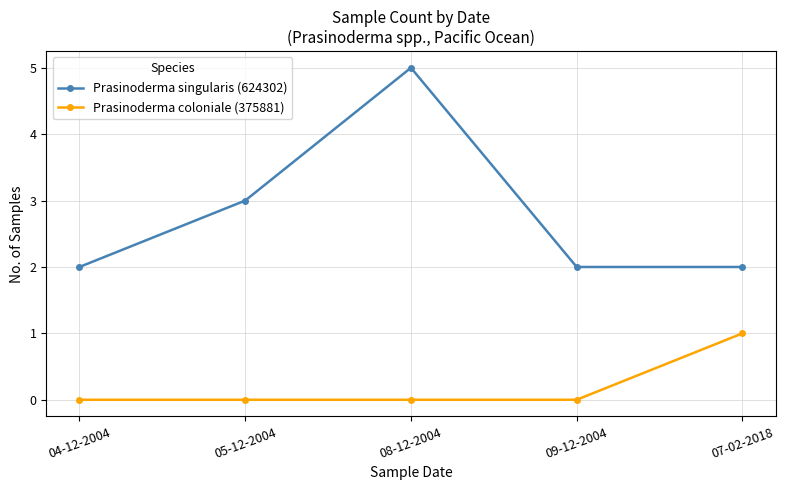

What are all the series names shown in the legend?

Prasinoderma singularis (624302), Prasinoderma coloniale (375881)